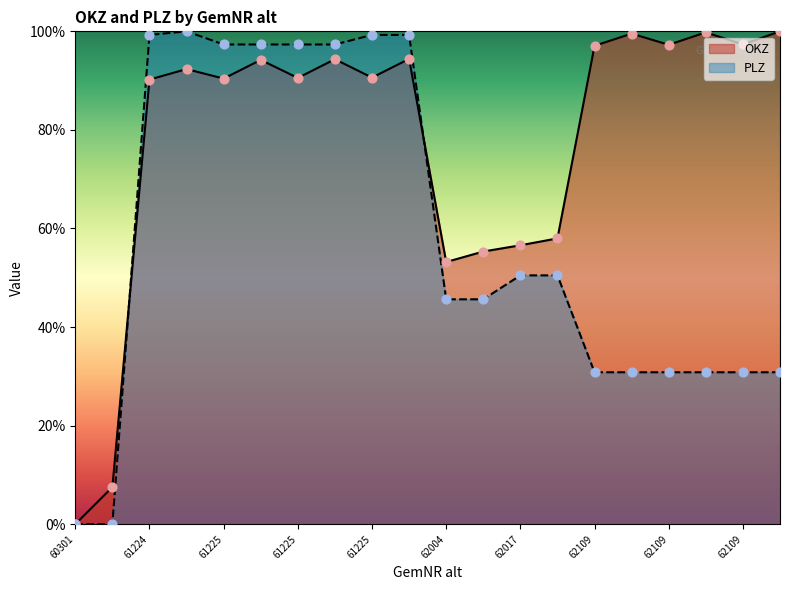

Which series reaches the minimum Y coordinate?

OKZ